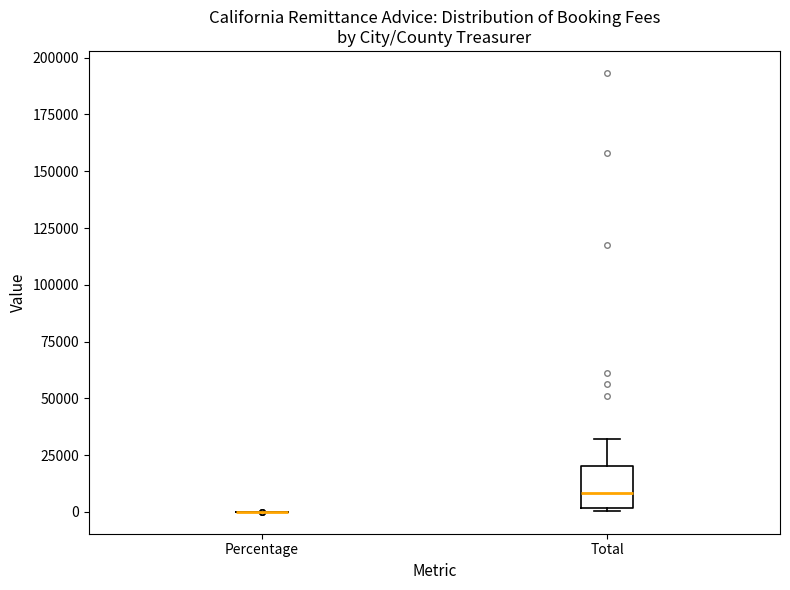

Reading left to right, read every box against the y-axis: the position of its median line, the range the box covers, and the ends of its whiskers. The values are not printed on the chart, so give them approximately, as read against the axis.

Percentage: box collapsed to a line at 0, whiskers 0 to 0
Total: median 10000, box 0 to 20000, whiskers 0 (just below the box's lower edge) to 30000